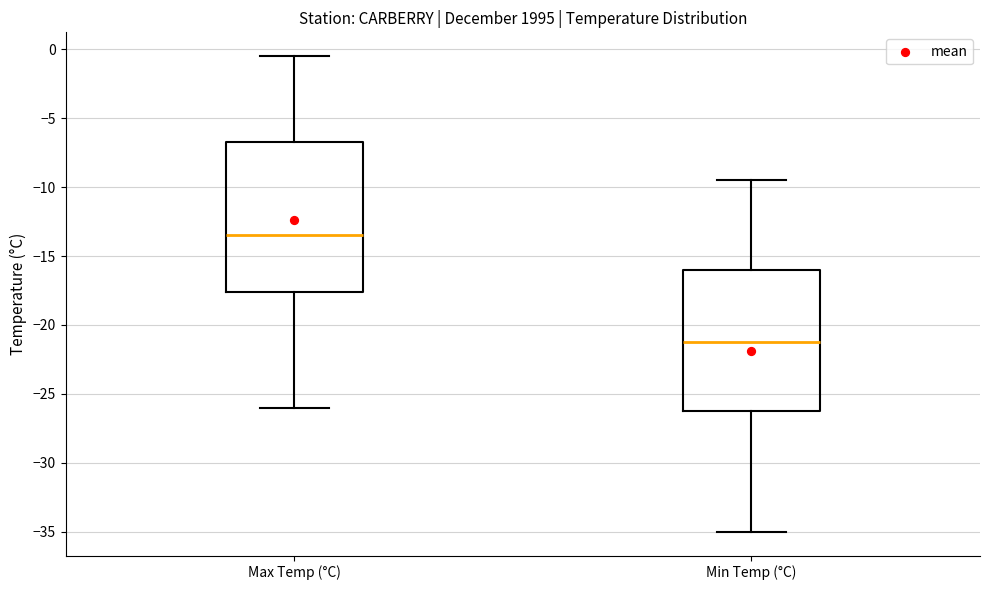

Reading left to right, transcribe this box plot: for each box, give where its median line is, the range the box spans, and where its two whiskers end, as read against the y-axis. The values are not printed on the chart, so give them approximately, as read against the axis.

Max Temp (°C): median -13.5, box -17.5 to -6.5, whiskers -26.0 to -0.5
Min Temp (°C): median -21.0, box -26.0 to -16.0, whiskers -35.0 to -9.5